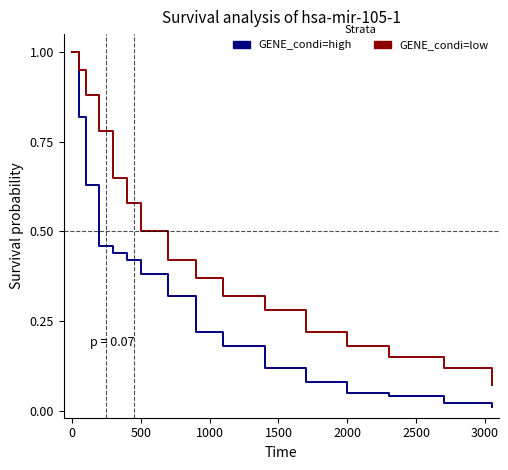

Which series has the largest total across all categories?

GENE_condi=low